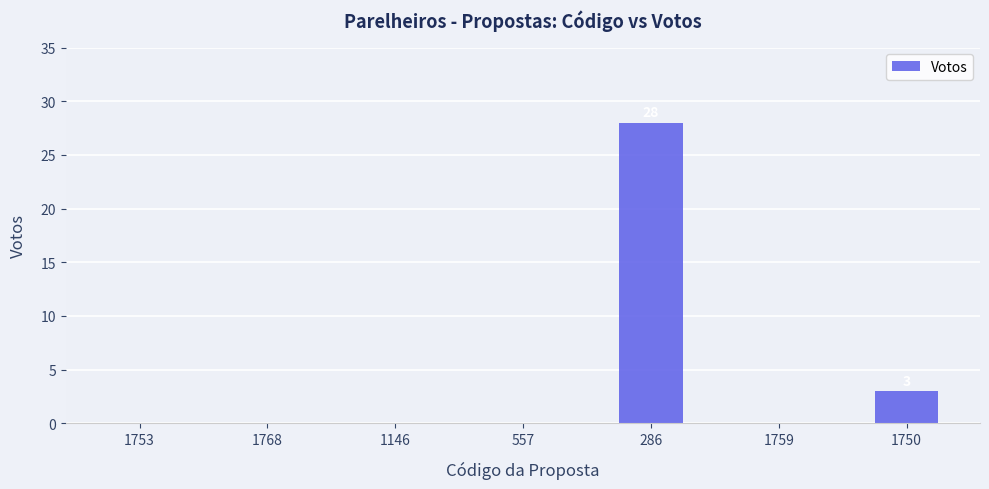

What is the change in value from 286 to 1750?

-25